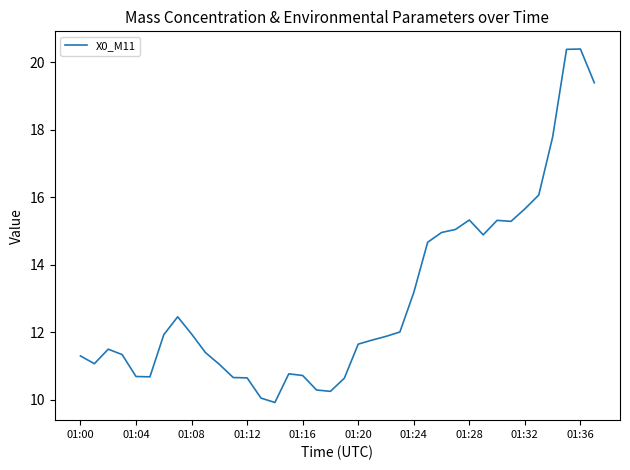

What is the smallest value displayed?

9.9